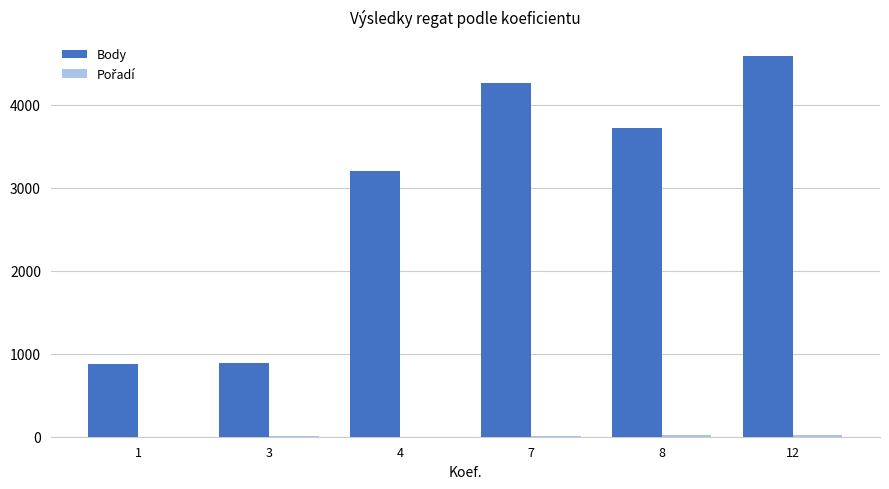

What is the sum of all Body values?

17530